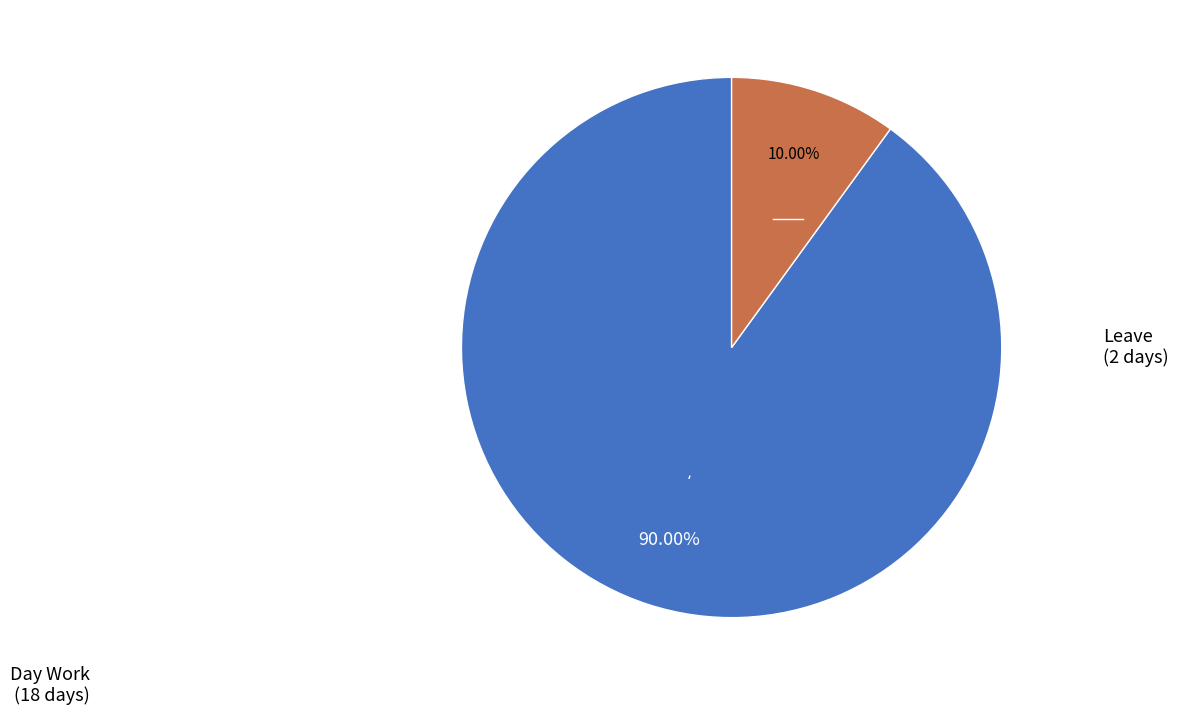

Is there a majority slice in this chart?

Yes